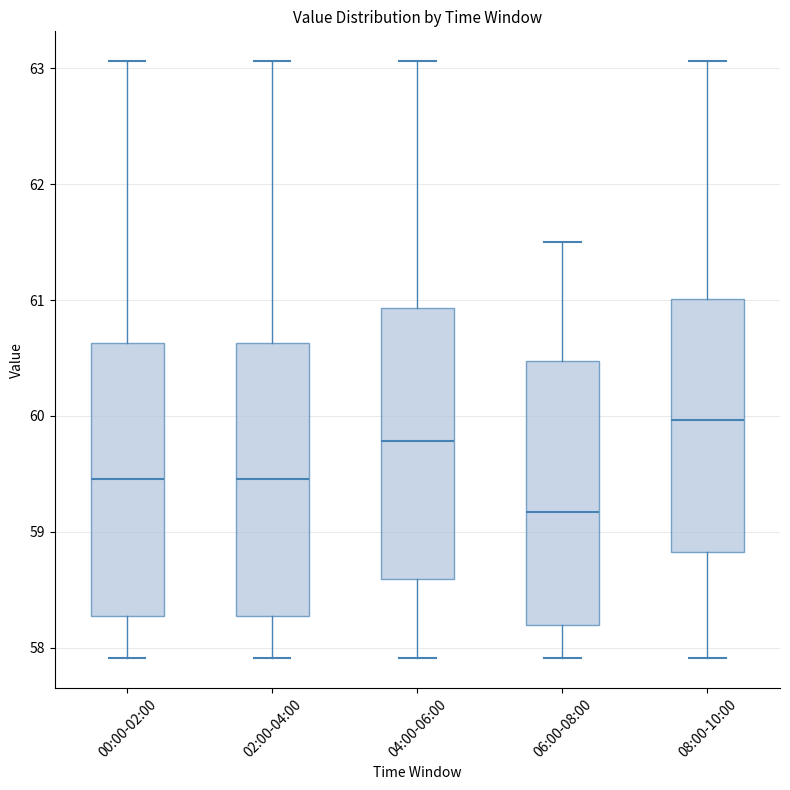

Which box's median line is the highest?

08:00-10:00